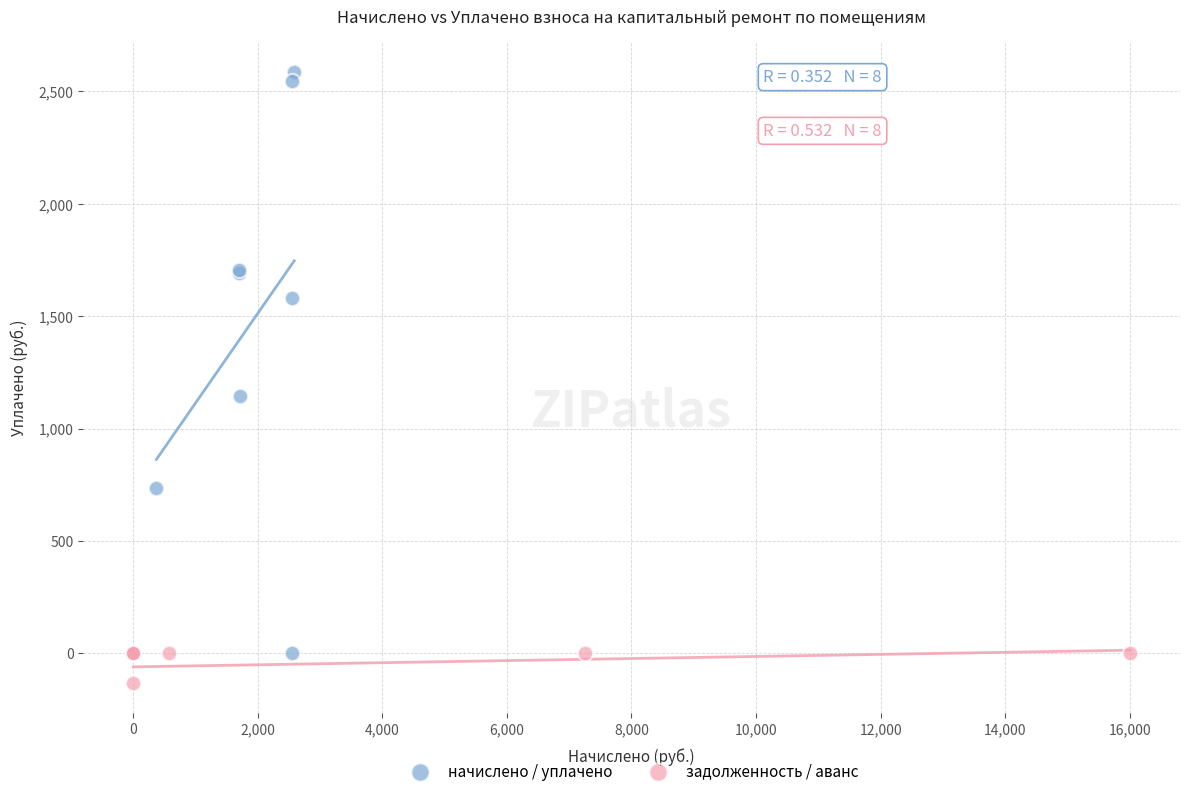

Which series has the widest spread of Y values?

начислено / уплачено